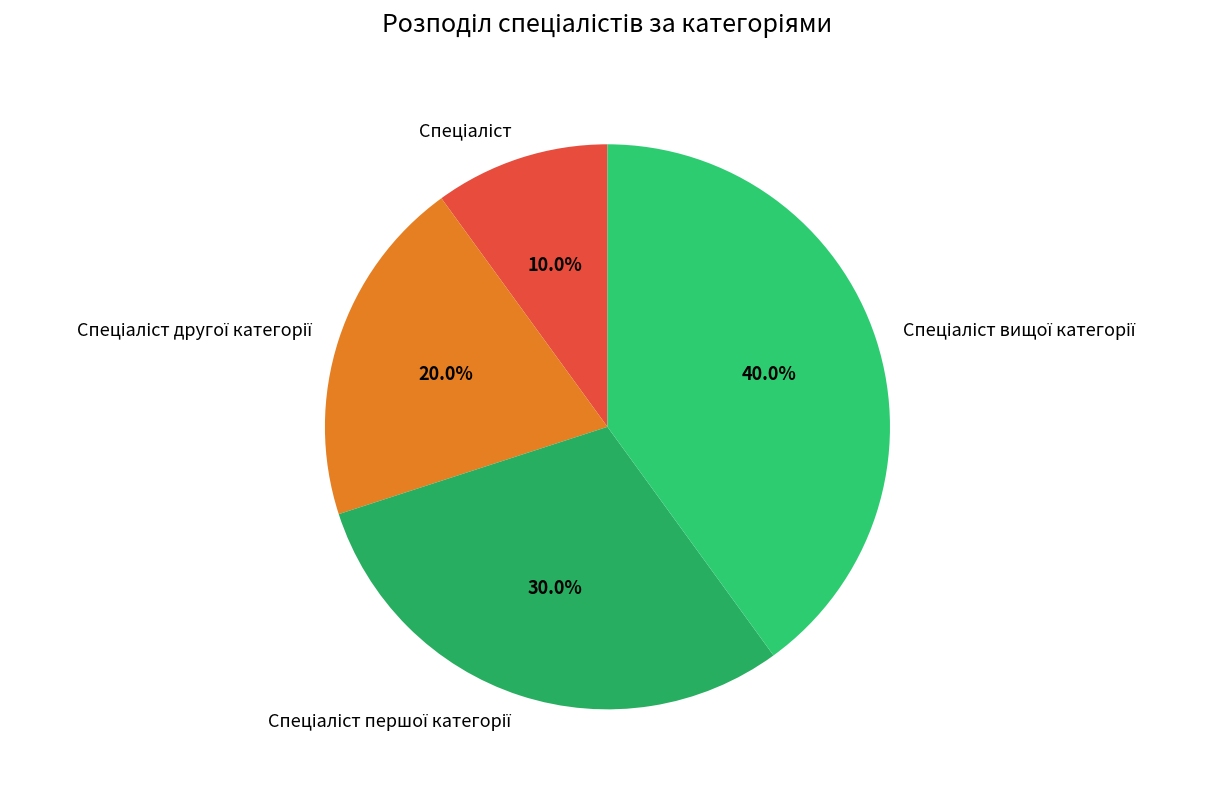

Does any single category account for the majority?

No